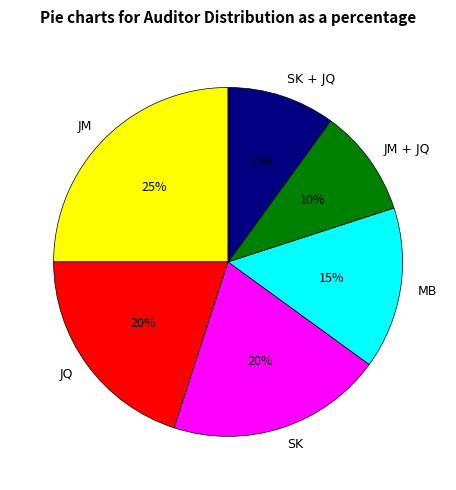

Is there a majority slice in this chart?

No